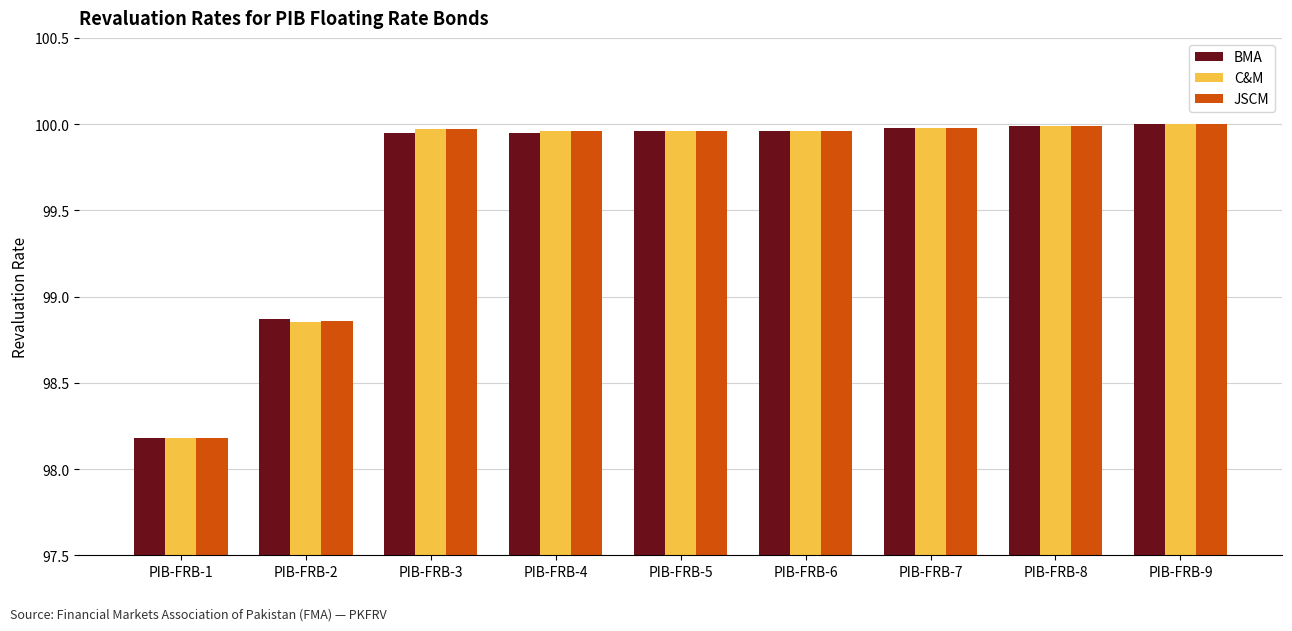

Which category has the lowest value across all series?

PIB-FRB-1